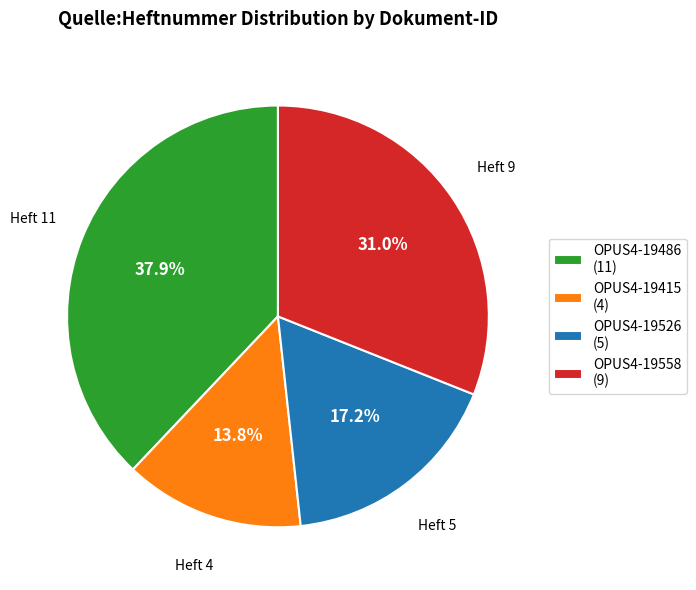

Does OPUS4-19415 account for over 50% of the chart?

No